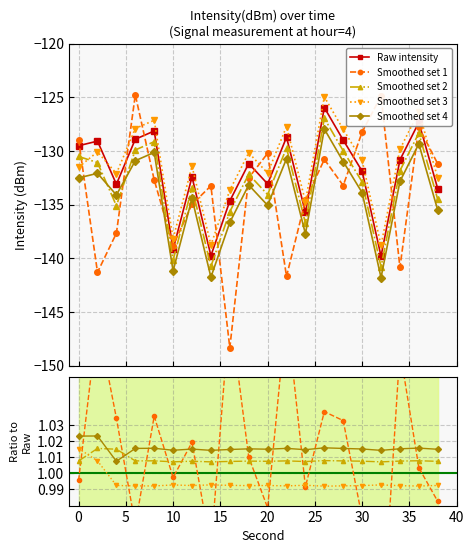

At how many categories does at least one series exceed -130?

11